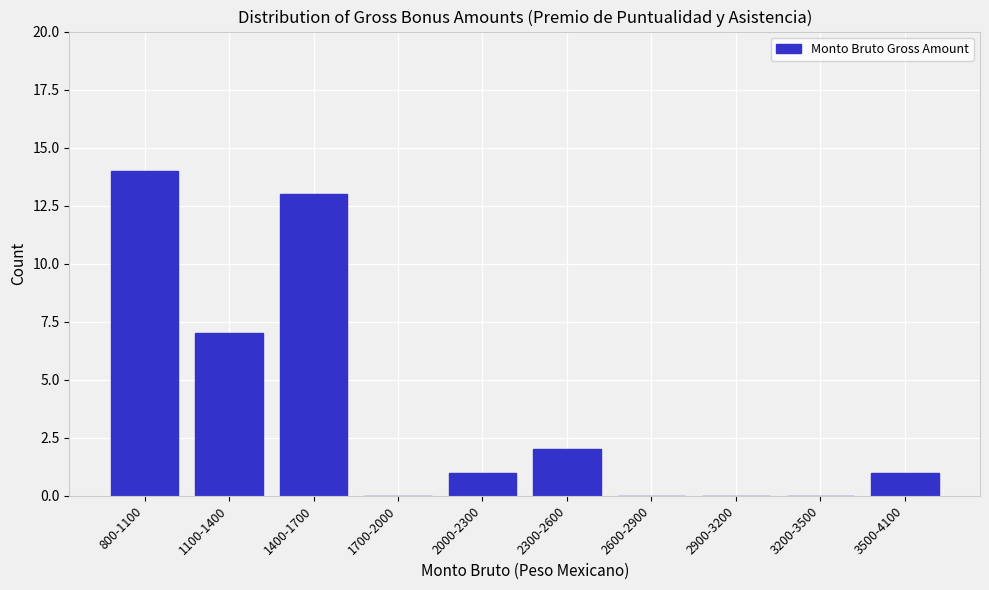

Reading left to right, transcribe all the data shown in this chart.

800-1100=14	1100-1400=7	1400-1700=13	1700-2000=0	2000-2300=1	2300-2600=2	2600-2900=0	2900-3200=0	3200-3500=0	3500-4100=1